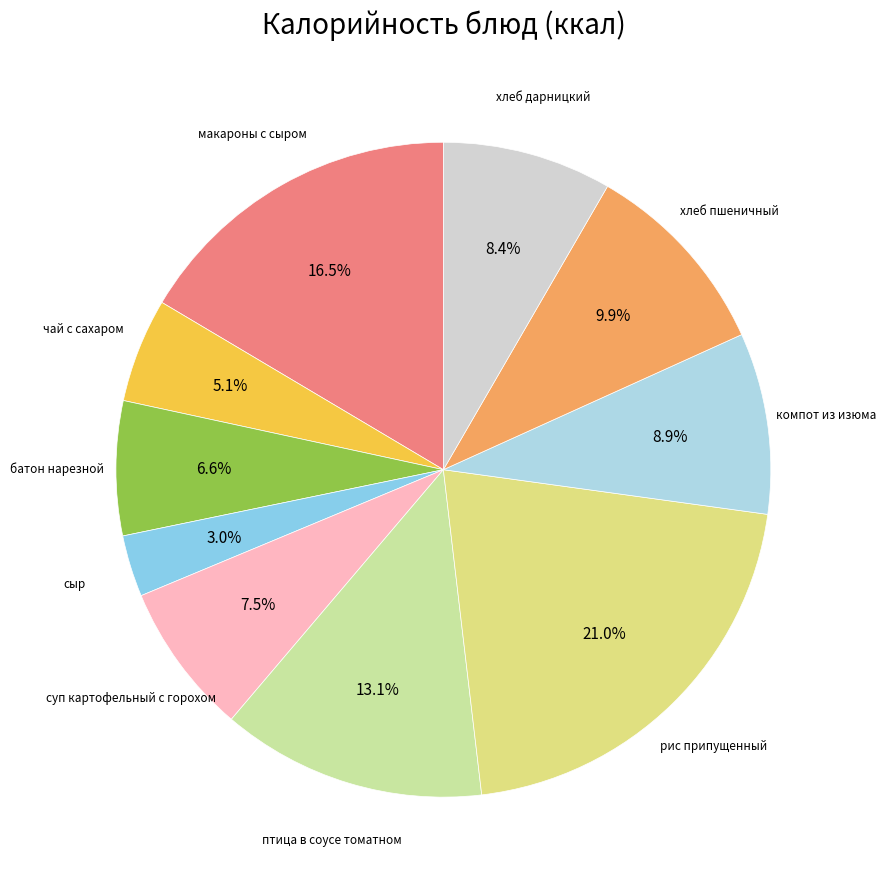

To the nearest percent, what is the difference between the largest and smallest slice percentages?

18%